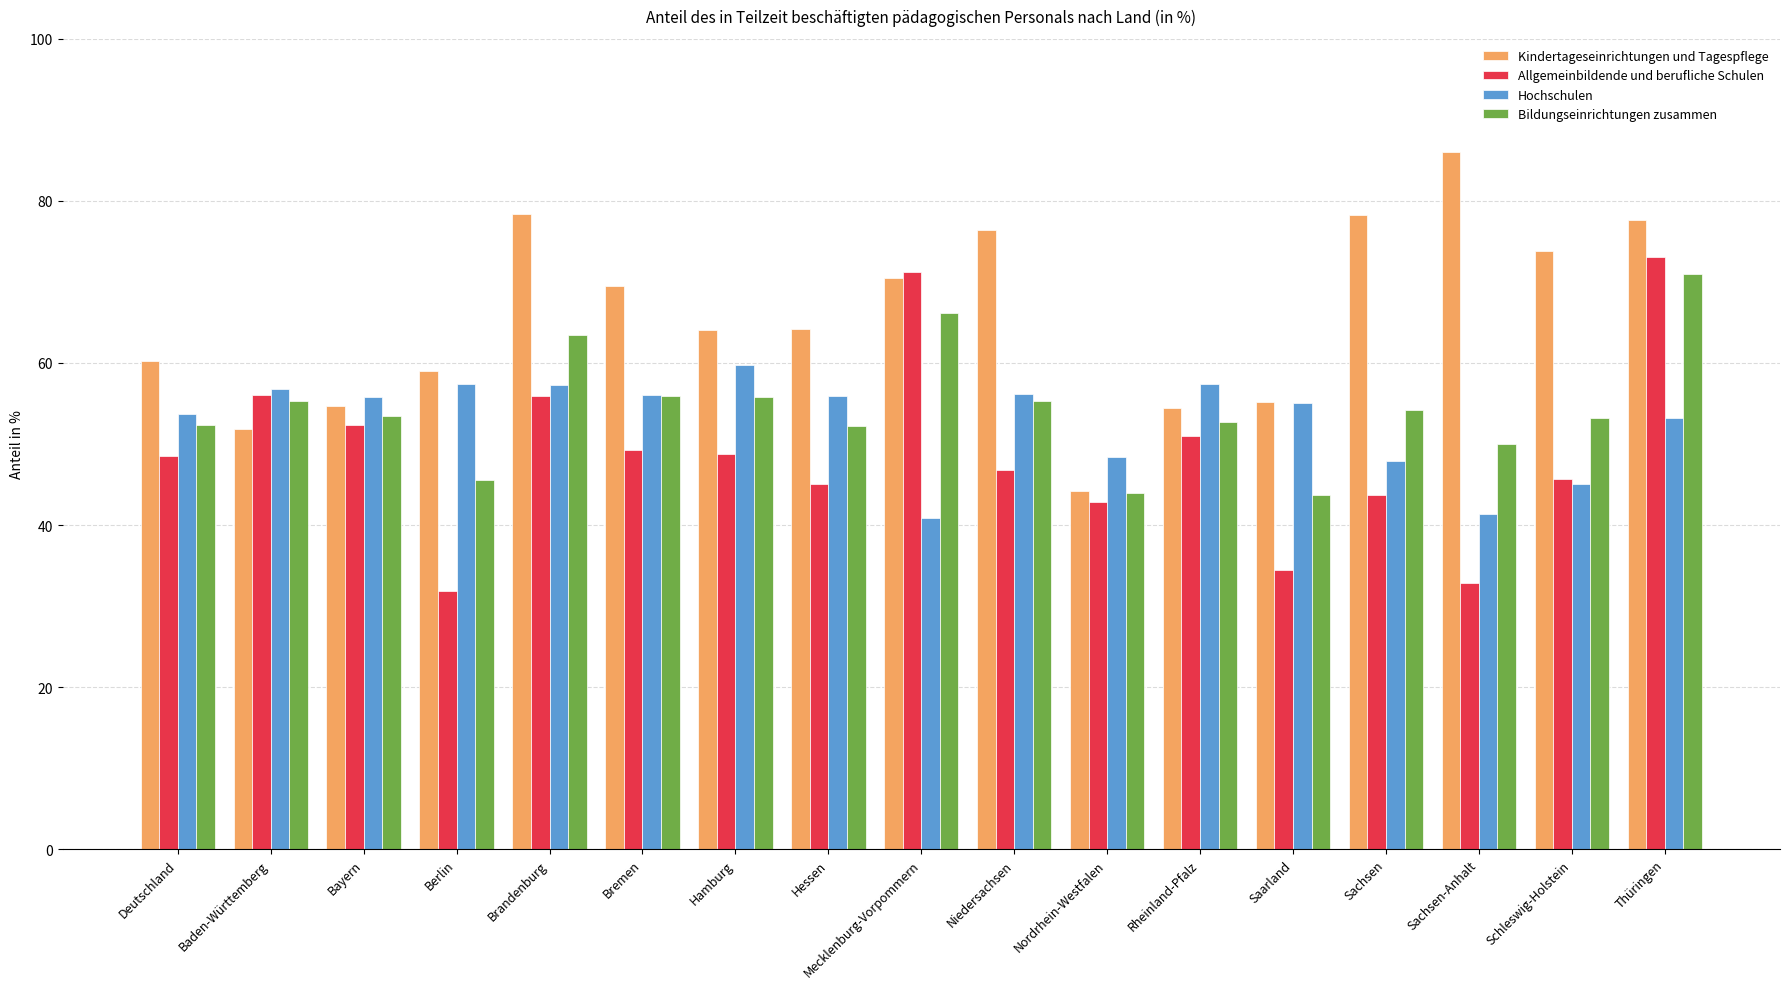

How many distinct data groups are displayed?

4